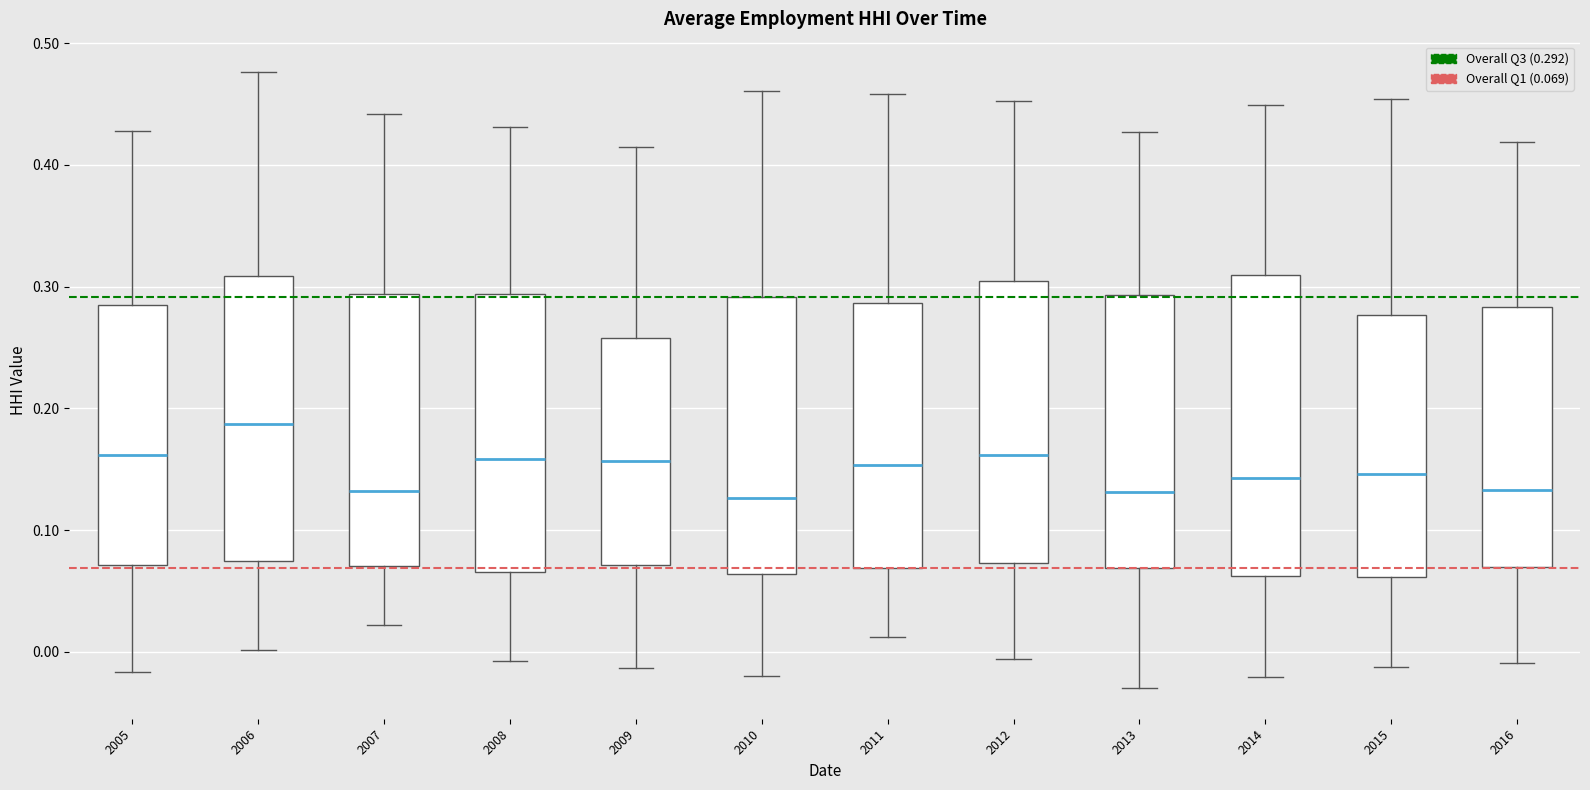

Reading left to right, read every box against the y-axis: the position of its median line, the range the box covers, and the ends of its whiskers. The values are not printed on the chart, so give them approximately, as read against the axis.

2005: median 0.16, box 0.07 to 0.28, whiskers -0.02 to 0.43
2006: median 0.19, box 0.07 to 0.31, whiskers 0.00 to 0.48
2007: median 0.13, box 0.07 to 0.29, whiskers 0.02 to 0.44
2008: median 0.16, box 0.07 to 0.29, whiskers -0.01 to 0.43
2009: median 0.16, box 0.07 to 0.26, whiskers -0.01 to 0.41
2010: median 0.13, box 0.06 to 0.29, whiskers -0.02 to 0.46
2011: median 0.15, box 0.07 to 0.29, whiskers 0.01 to 0.46
2012: median 0.16, box 0.07 to 0.30, whiskers -0.01 to 0.45
2013: median 0.13, box 0.07 to 0.29, whiskers -0.03 to 0.43
2014: median 0.14, box 0.06 to 0.31, whiskers -0.02 to 0.45
2015: median 0.15, box 0.06 to 0.28, whiskers -0.01 to 0.45
2016: median 0.13, box 0.07 to 0.28, whiskers -0.01 to 0.42